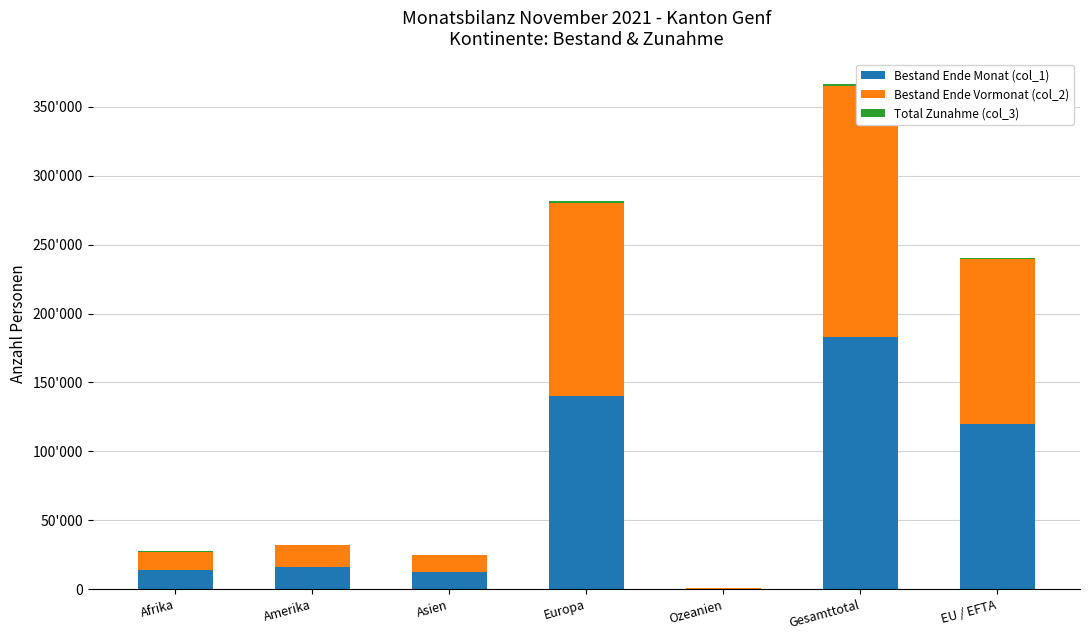

Are the bars horizontal?

No